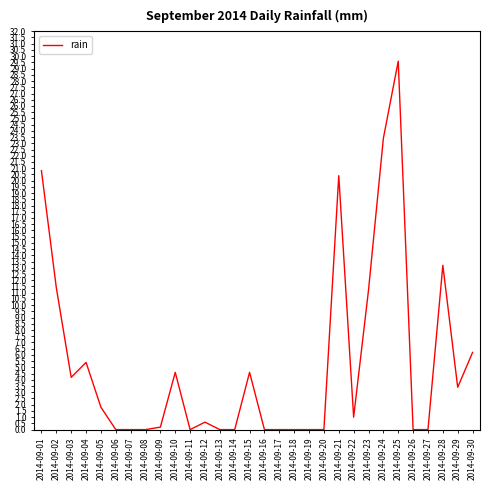

How many lines are shown in the chart?

1